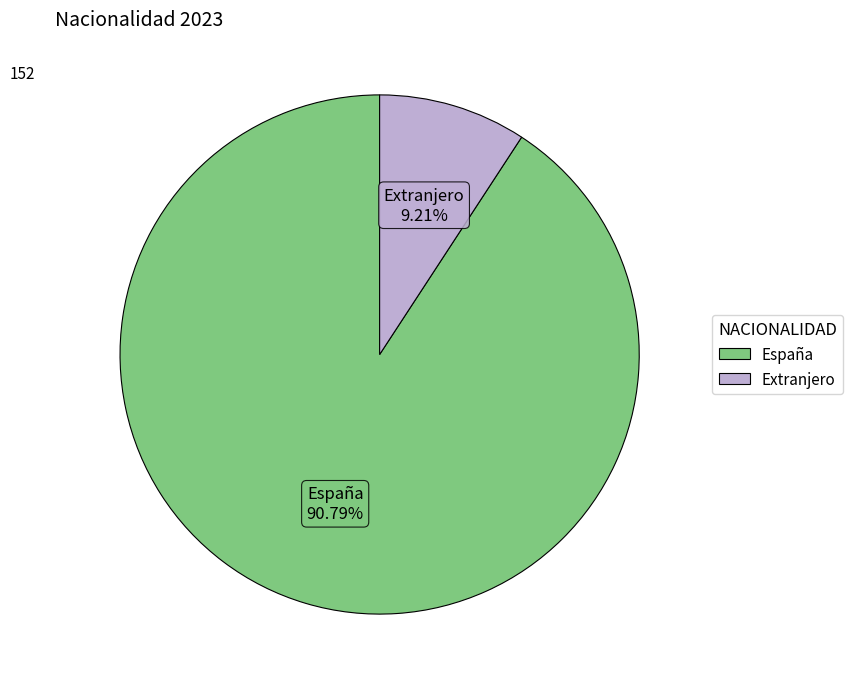

Which category has the biggest portion of the pie?

España